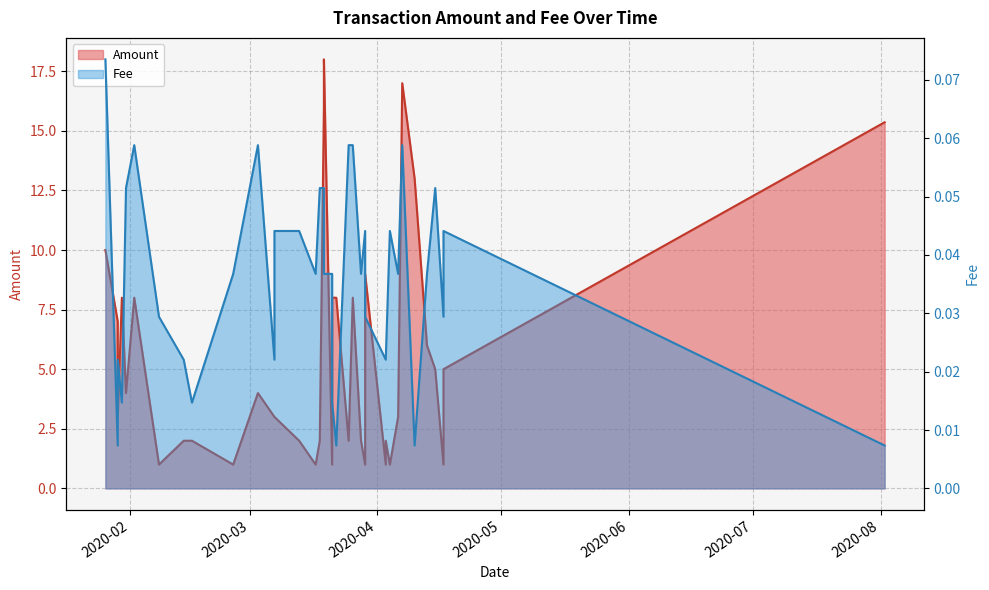

How many data points does each series have?

38